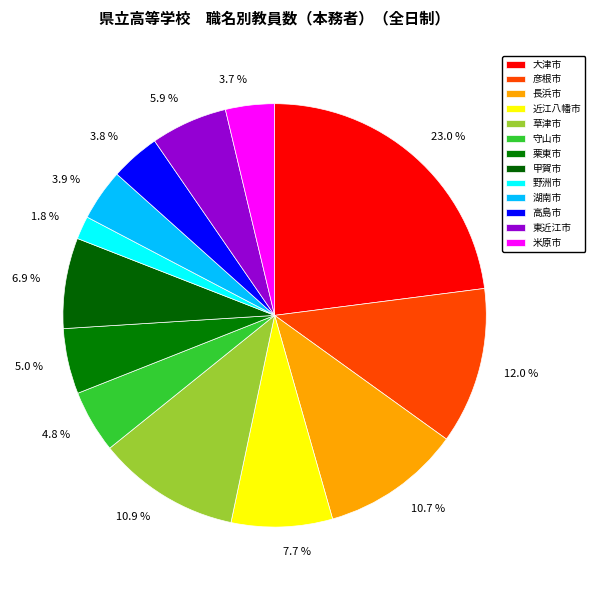

Approximately how many times larger is the value at 近江八幡市 compared to 大津市?

0.3